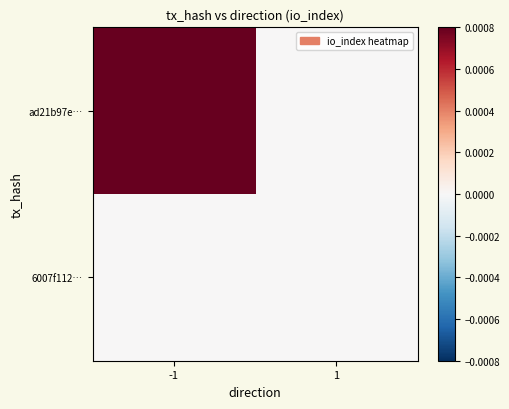

How many series are shown in this chart?

2